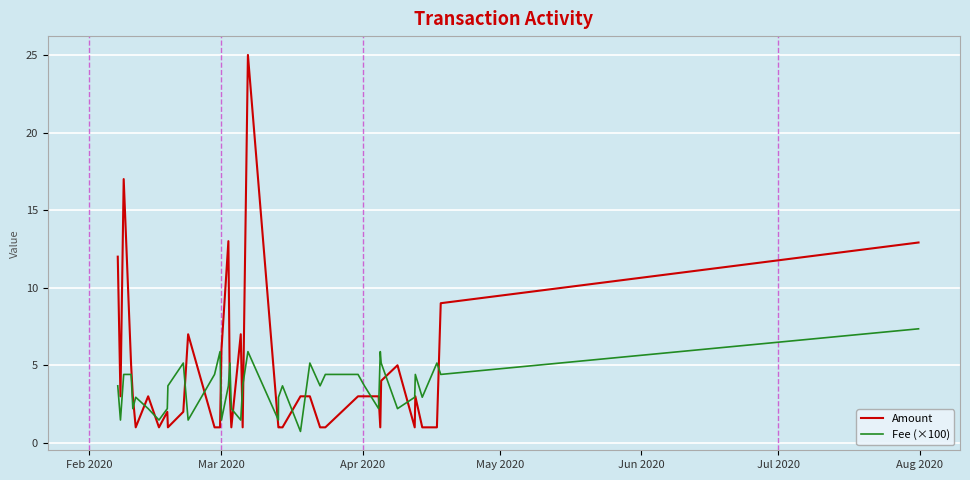

What is the greatest value displayed?

25.0